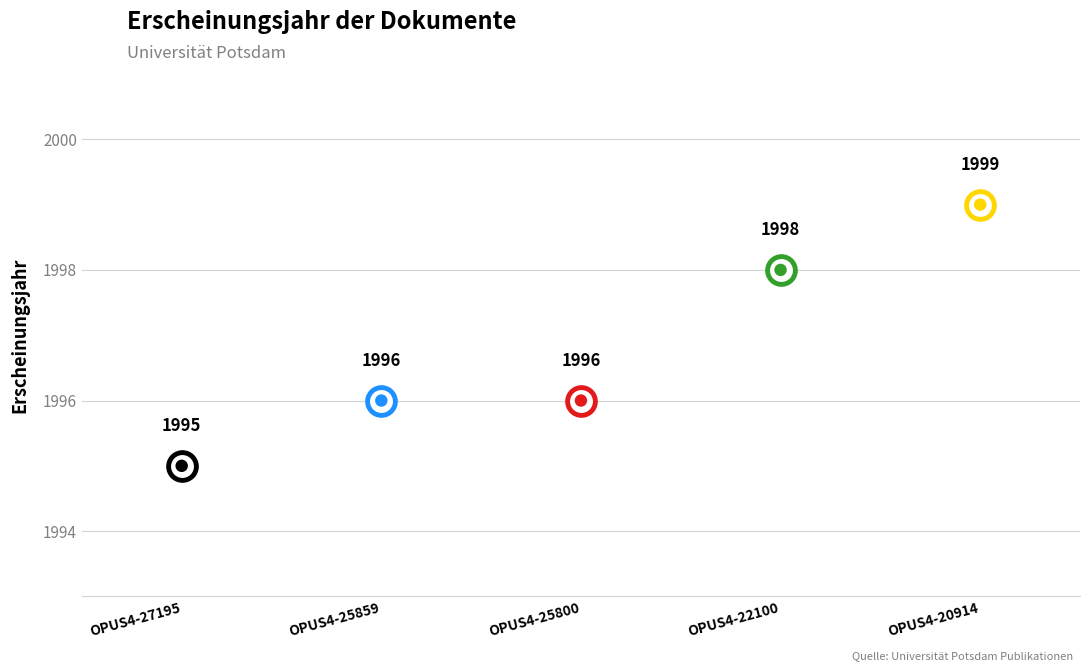

What is the change in value from OPUS4-25859 to OPUS4-20914?

+3